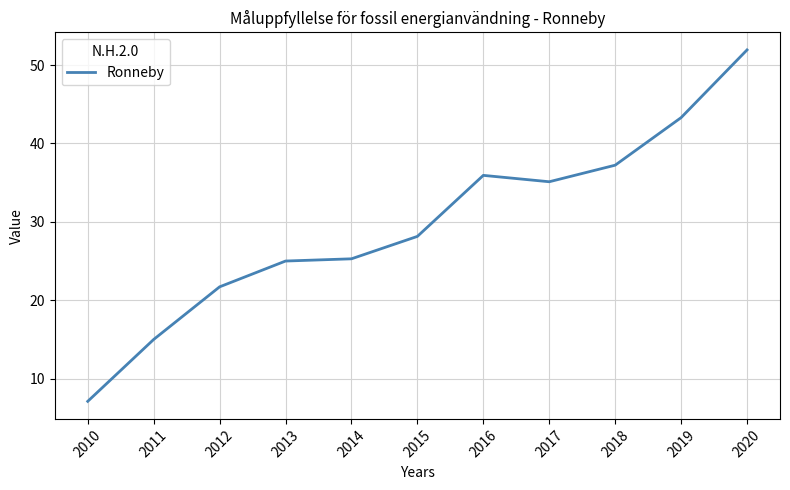

At which label is the value closest to 29?

2015